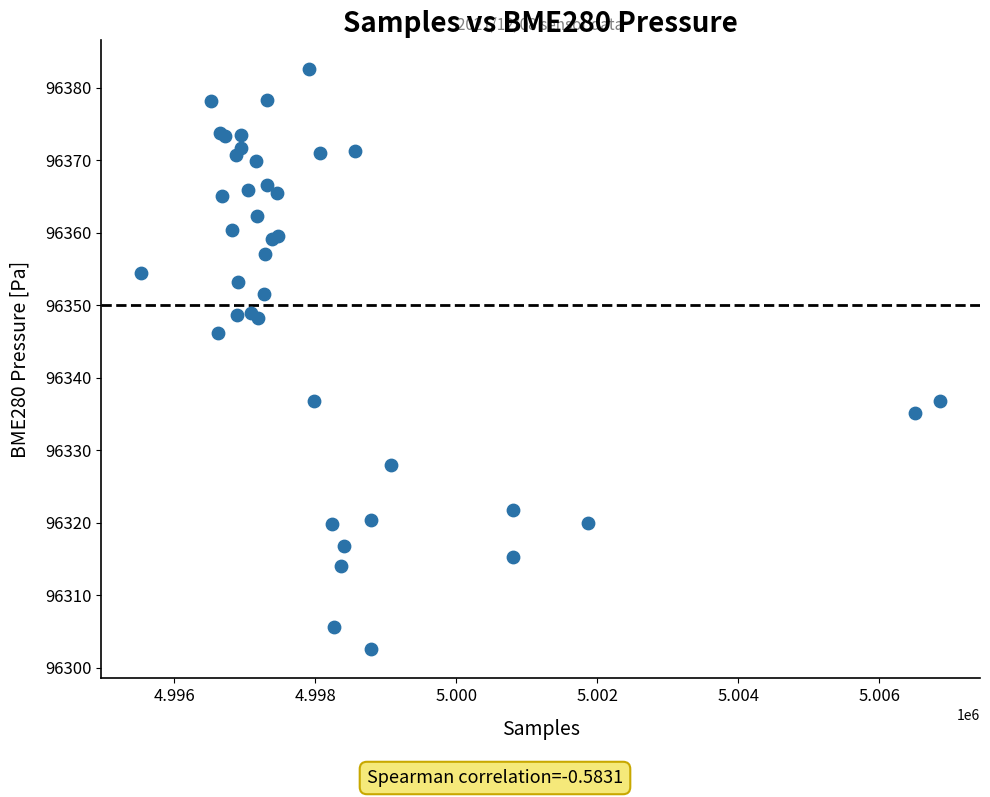

What Y value in the scatter plot is closest to 96342?

96346.2